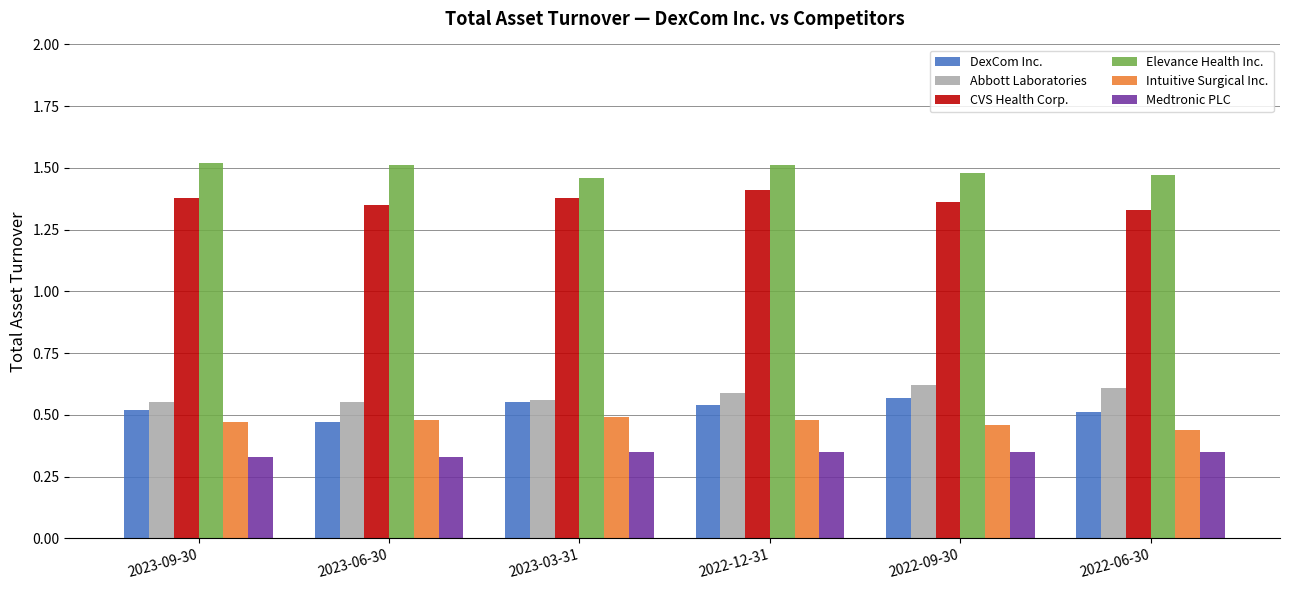

What is the sum of the Elevance Health Inc. values at 2023-06-30 and 2023-03-31?

3.0